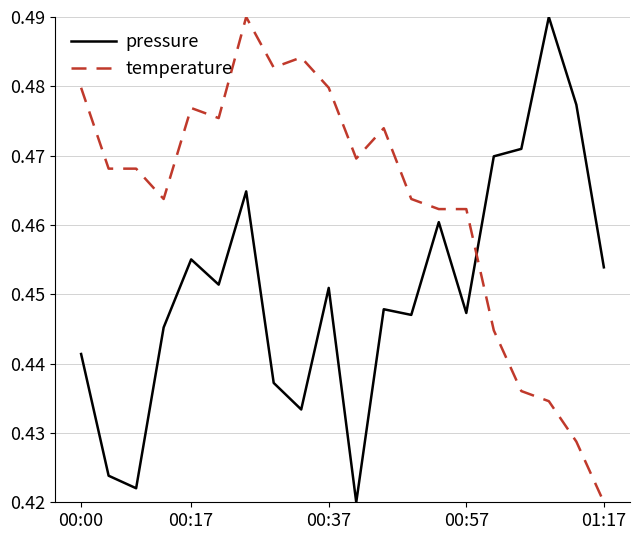

At how many categories does at least one series exceed 0?

20